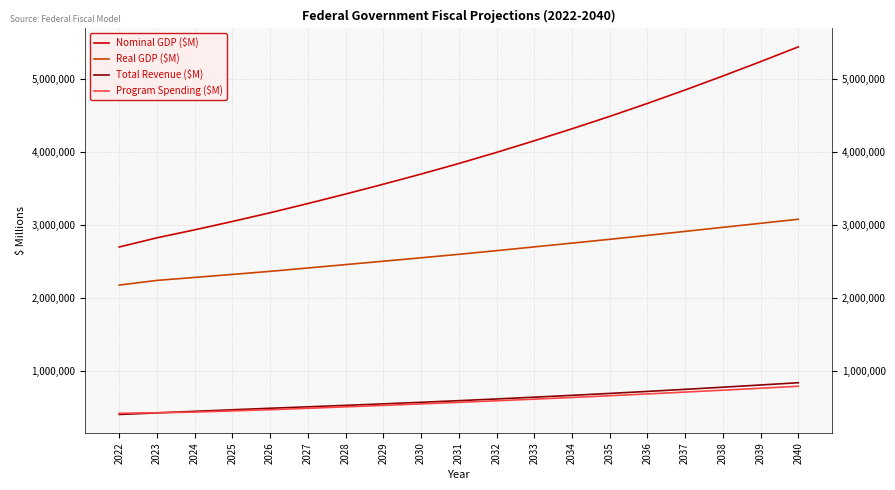

At which category does the chart reach its peak across all series?

2040